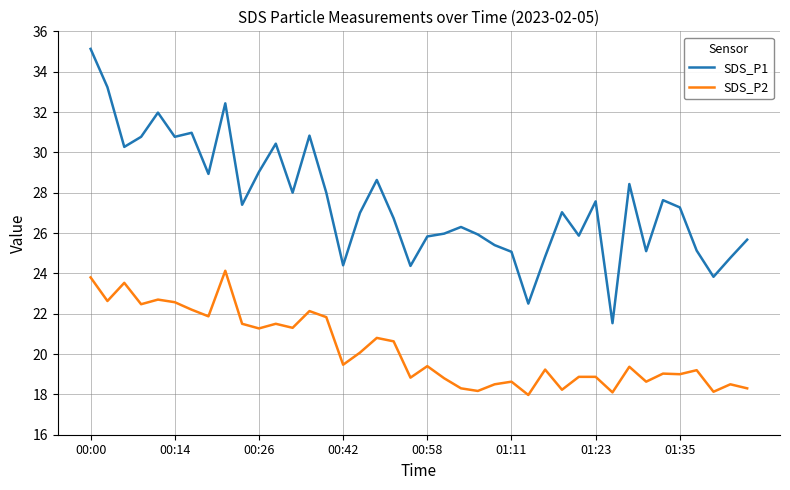

Rank the series by their maximum value, from highest to lowest.

SDS_P1, SDS_P2